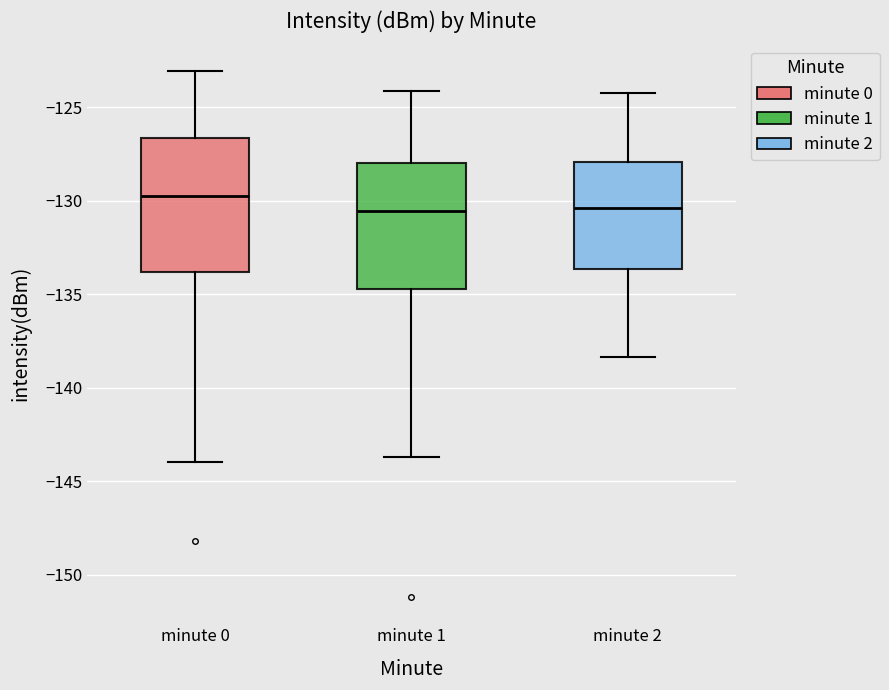

Where does the upper whisker of the box for minute 1 end on the y-axis? The values are not printed on the chart, so give them approximately, as read against the axis.

-124.0